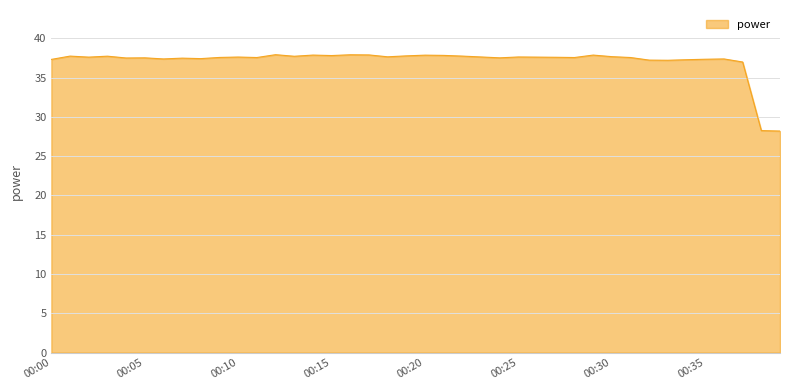

What is the greatest value displayed?

37.9